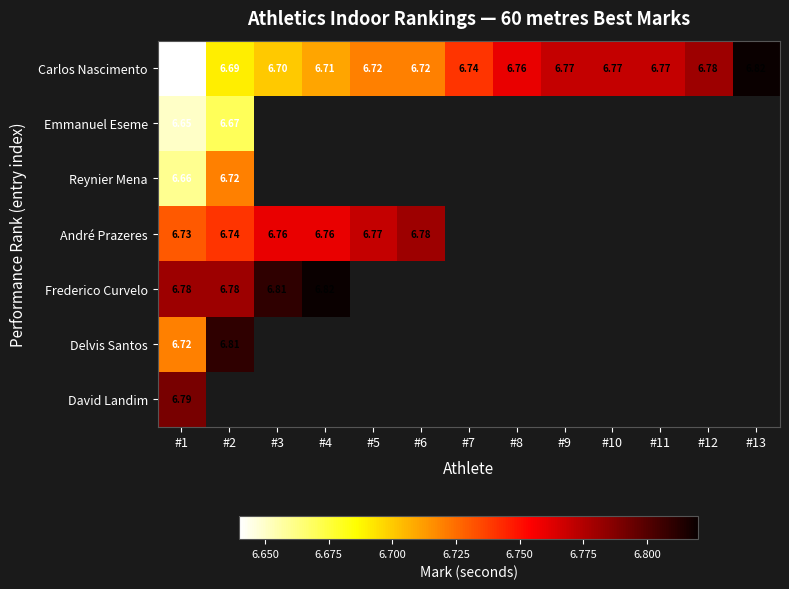

What is the smallest value displayed?

6.6